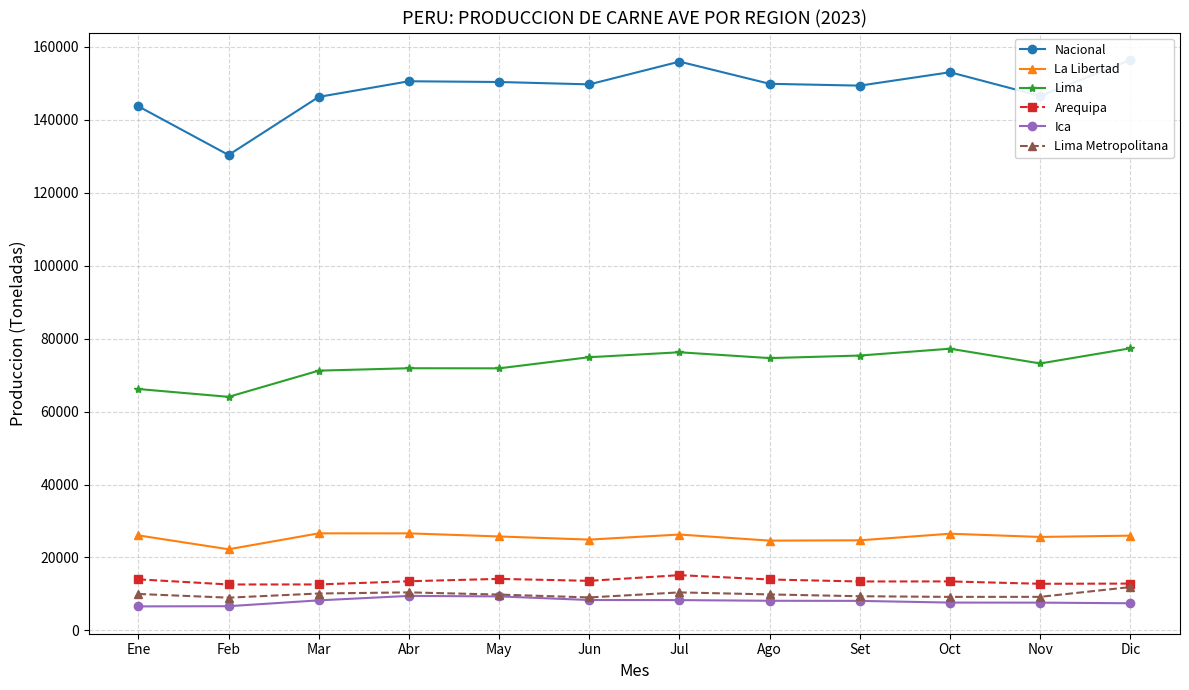

Reading left to right, extract all data points from this chart.

Nacional: 143634.8	130302.9	146223.2	150509.1	150306.7	149654.7	155890.9	149810.5	149310.5	152980.5	146477.2	156371.8
La Libertad: 26057.5	22252.5	26621.6	26612.8	25761.8	24906.1	26293.2	24625.8	24709.2	26510.8	25630.6	25989.8
Lima: 66165.7	64025.6	71205.5	71865.1	71839.4	74886.5	76240.1	74639.6	75341.6	77216.1	73172.5	77324.7
Arequipa: 14013.9	12604.8	12615.4	13489.2	14138.9	13604.4	15161.9	13973.2	13427.7	13445.6	12794.6	12845.8
Ica: 6599.1	6654.0	8253.9	9475.0	9338.2	8346.0	8324.1	8139.9	8108.6	7645.0	7629.7	7458.9
Lima Metropolitana: 10001.1	8992.2	10131.8	10442.5	9836.3	9055.2	10435.7	9878.8	9381.2	9205.3	9216.8	11895.2